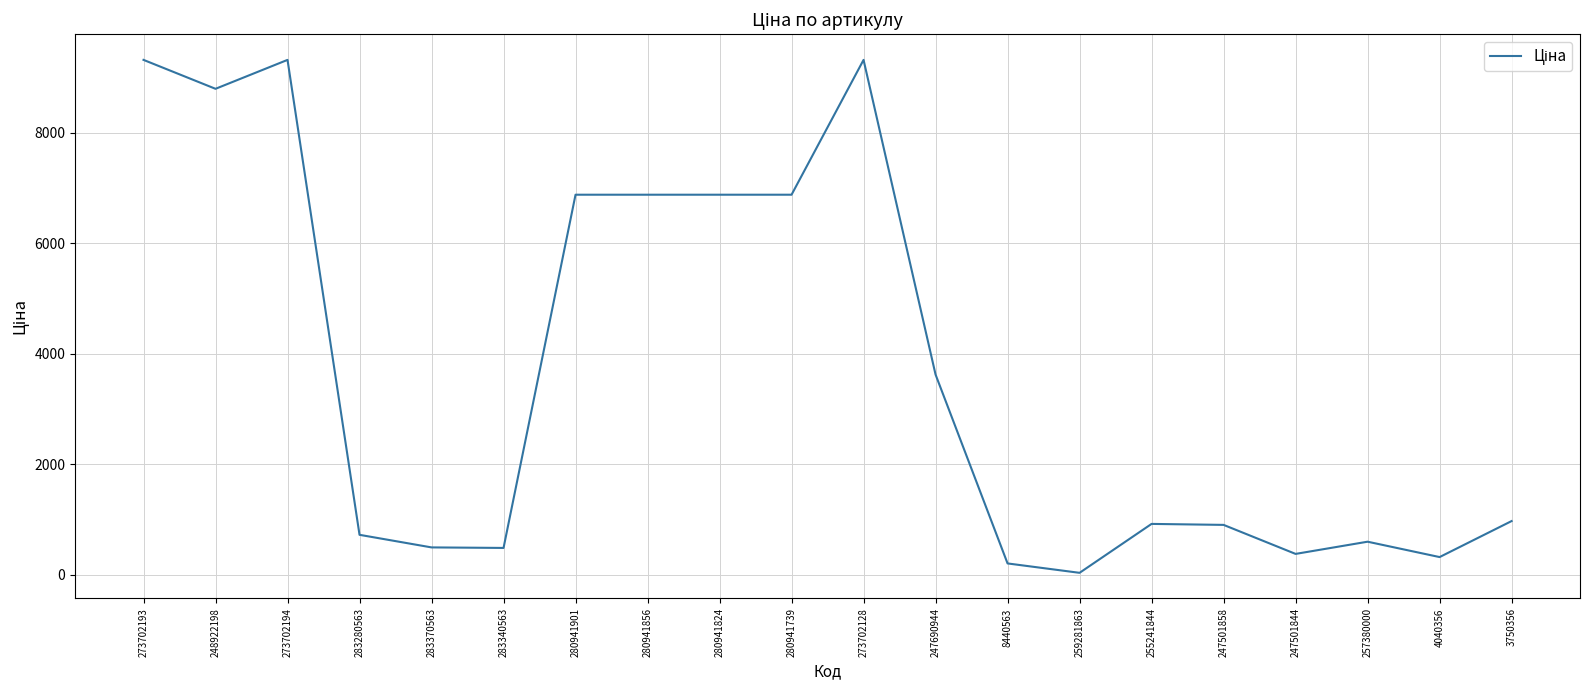

At which label is the value closest to 4676?

247690944